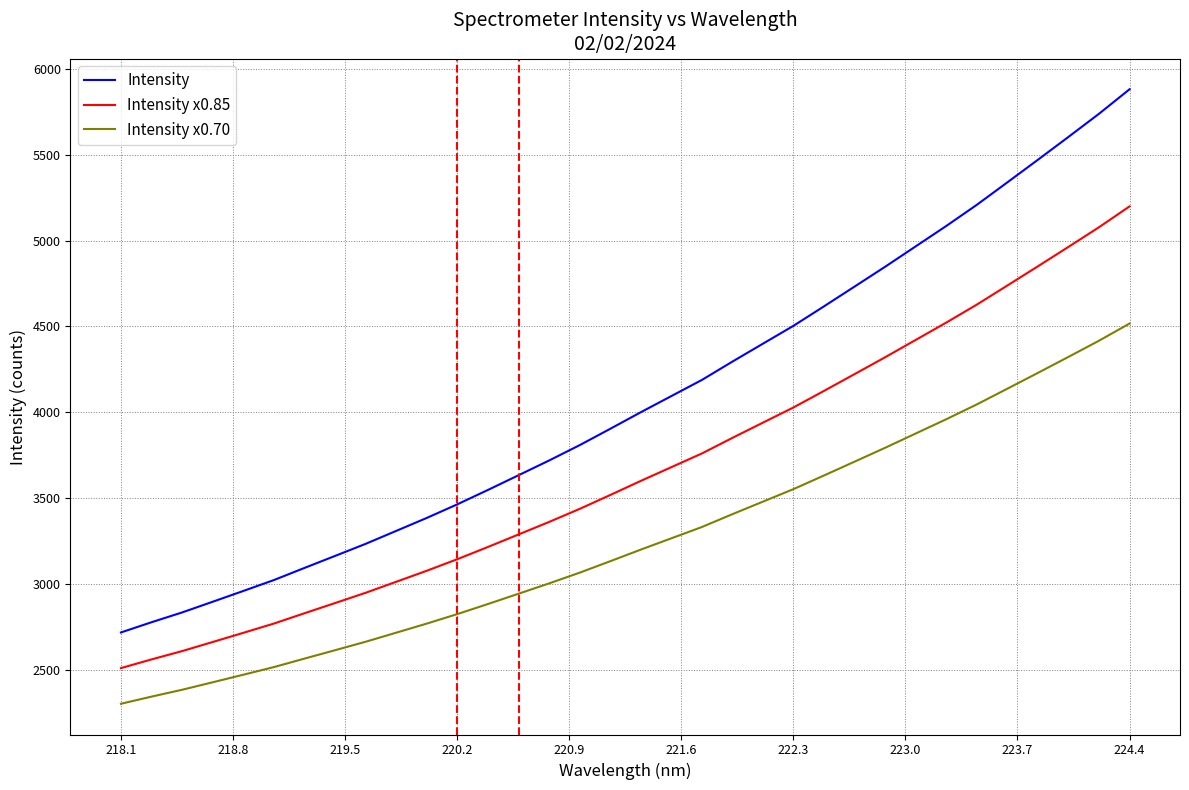

Does the chart have visible grid lines?

Yes